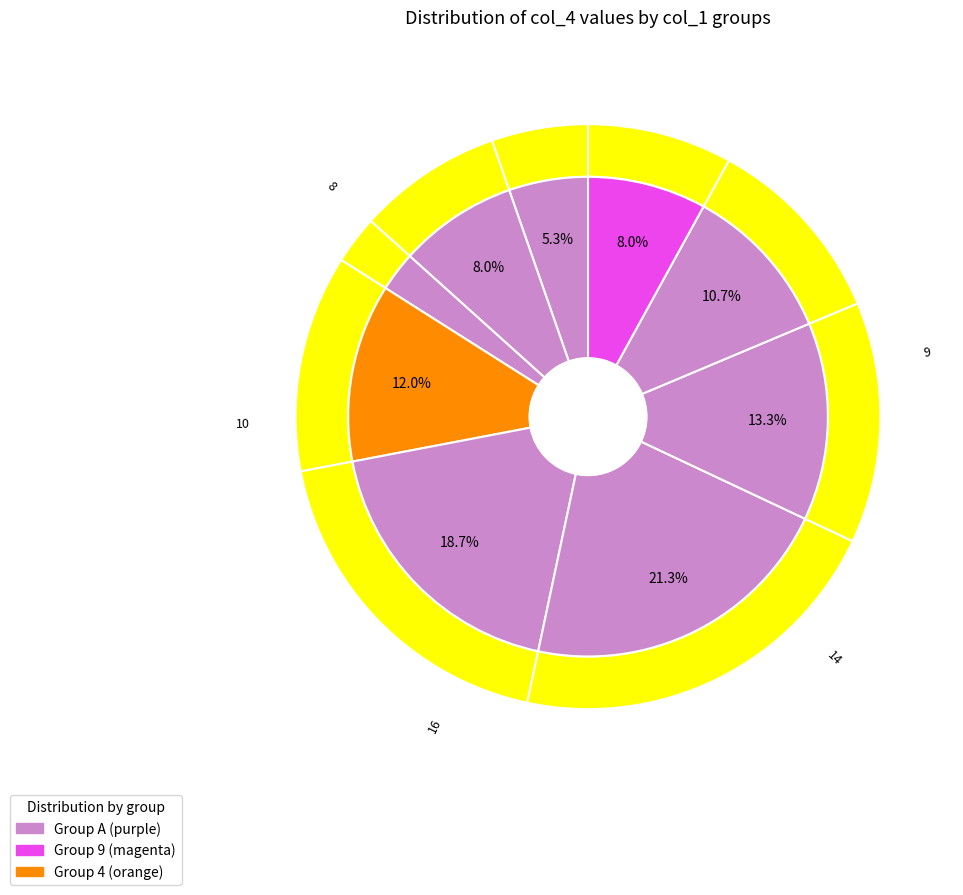

How many segments does this pie chart have?

9